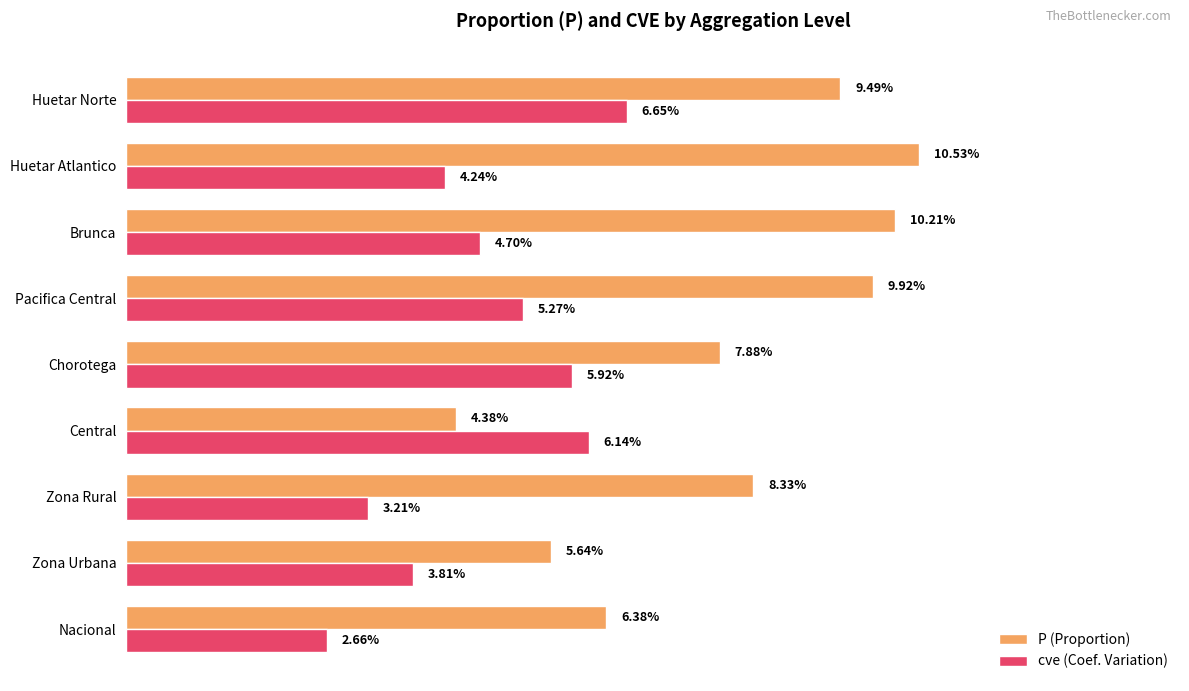

What are all the series names shown in the legend?

P (Proportion), cve (Coef. Variation)